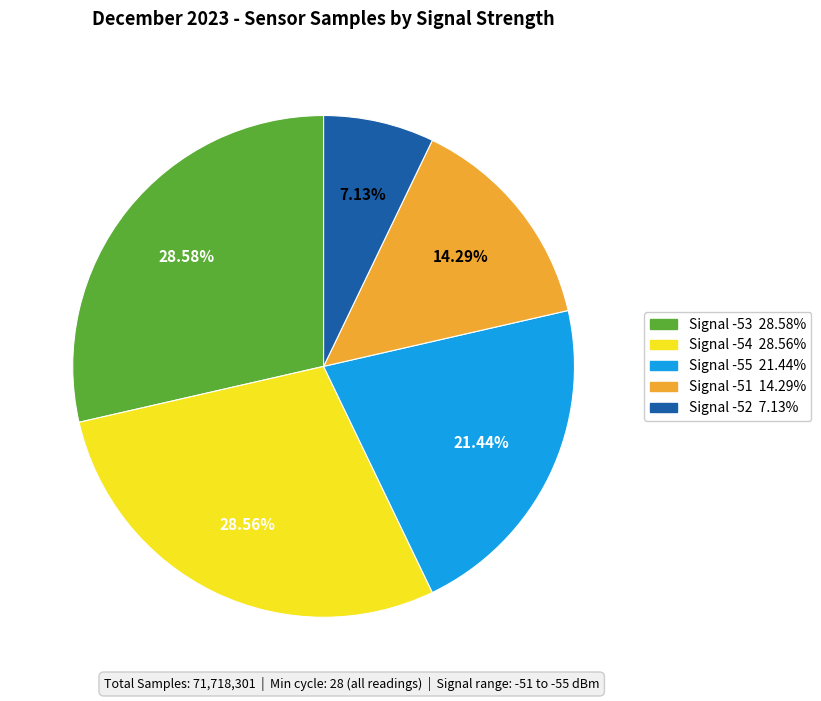

Is there any slice that represents more than half of the pie?

No